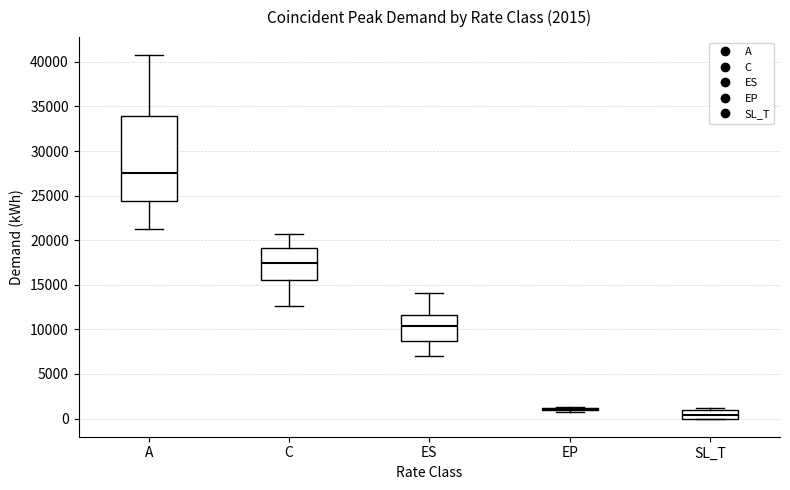

Which box is the tallest, from its lower edge to its upper edge?

A